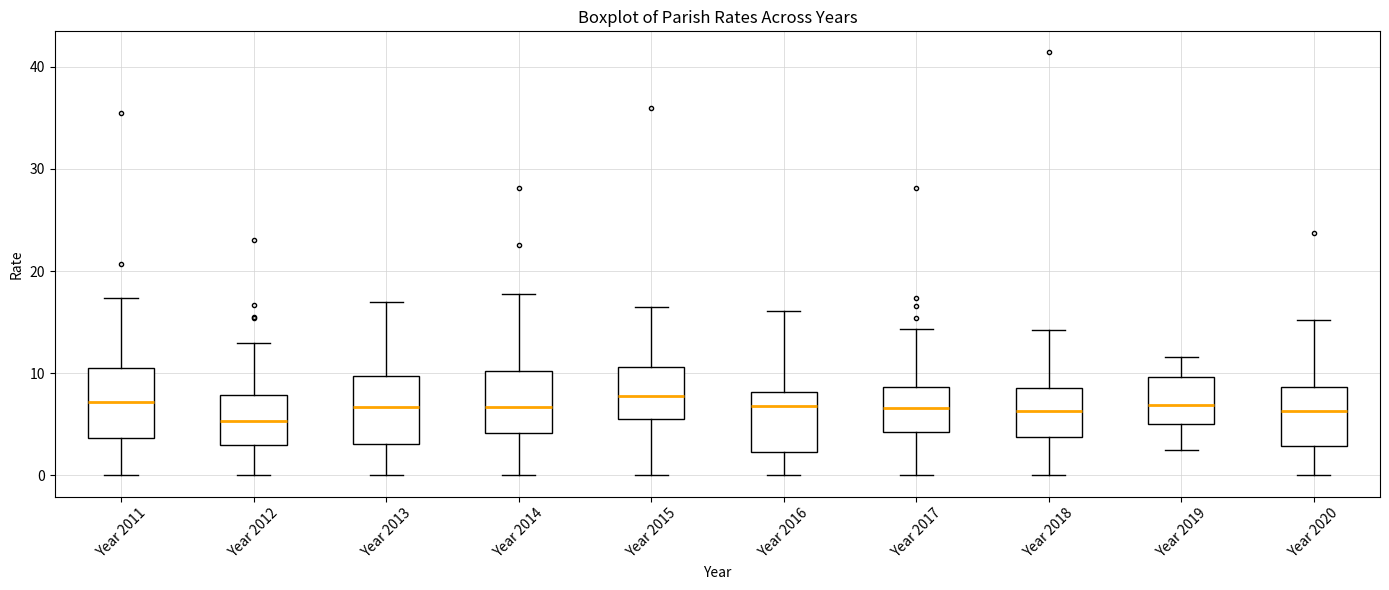

Reading left to right, read every box against the y-axis: the position of its median line, the range the box covers, and the ends of its whiskers. The values are not printed on the chart, so give them approximately, as read against the axis.

Year 2011: median 7, box 4 to 10, whiskers 0 to 17
Year 2012: median 5, box 3 to 8, whiskers 0 to 13
Year 2013: median 7, box 3 to 10, whiskers 0 to 17
Year 2014: median 7, box 4 to 10, whiskers 0 to 18
Year 2015: median 8, box 6 to 11, whiskers 0 to 16
Year 2016: median 7, box 2 to 8, whiskers 0 to 16
Year 2017: median 7, box 4 to 9, whiskers 0 to 14
Year 2018: median 6, box 4 to 9, whiskers 0 to 14
Year 2019: median 7, box 5 to 10, whiskers 2 to 12
Year 2020: median 6, box 3 to 9, whiskers 0 to 15